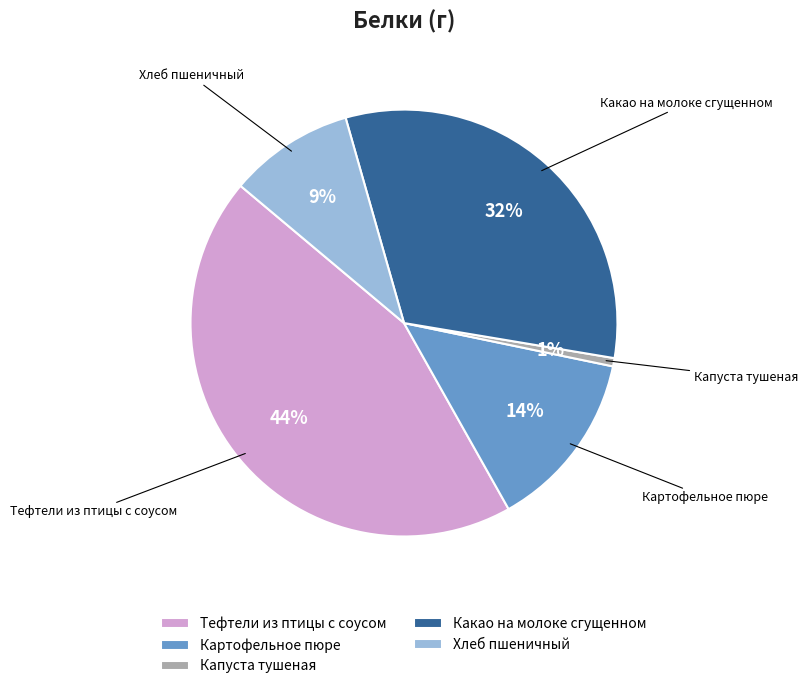

How many segments does this pie chart have?

5